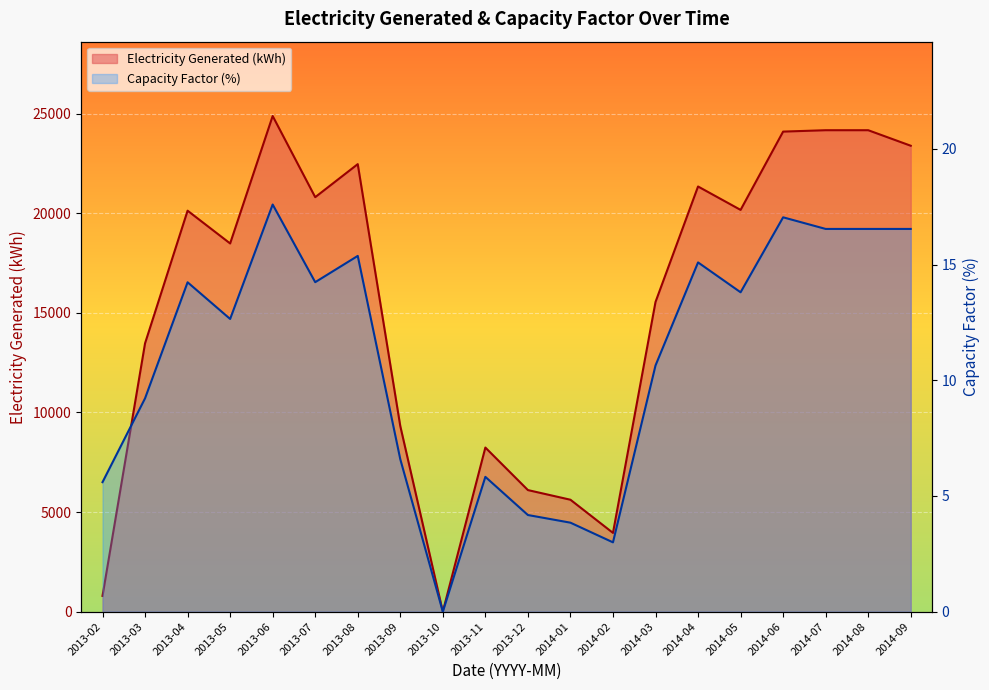

What is the label of the 12th point from the left?

2014-01